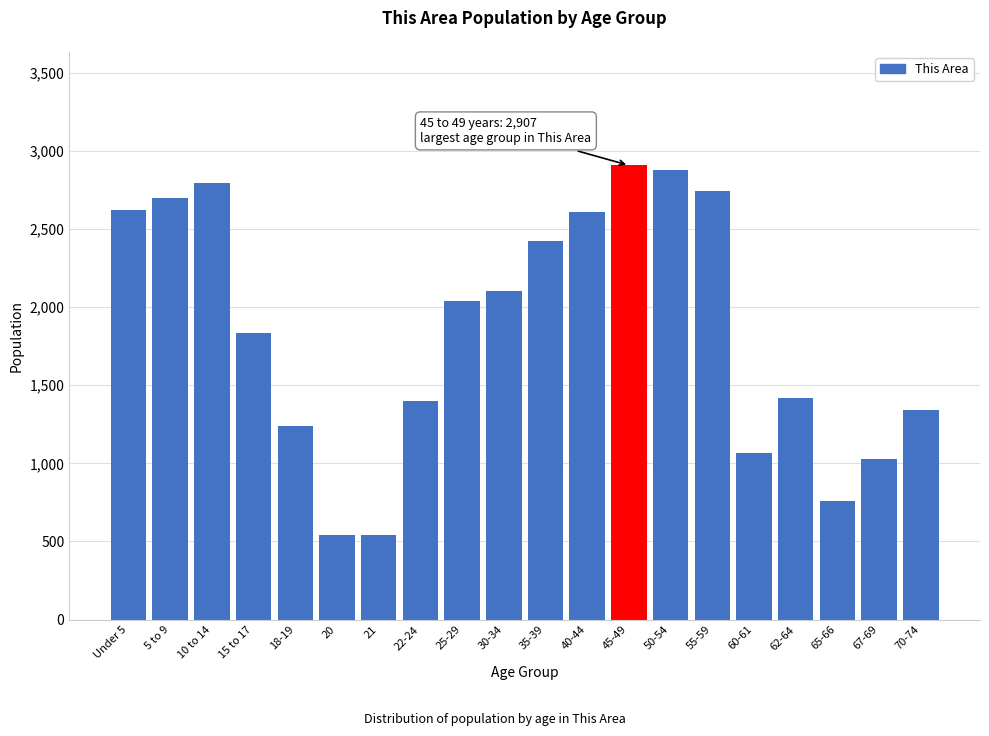

At which label is the value closest to 1724?

15 to 17